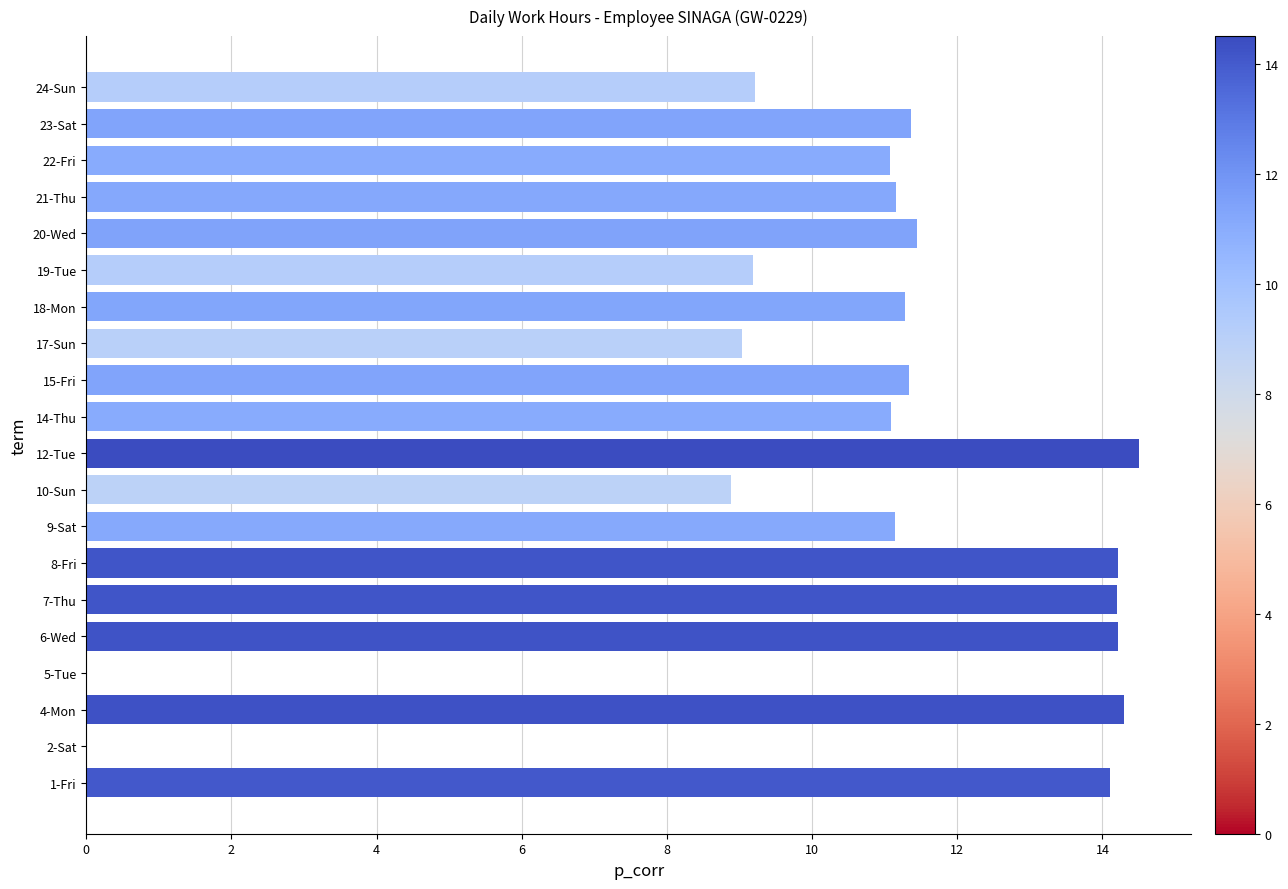

What is the sum of the values at 9-Sat and 15-Fri?

22.5